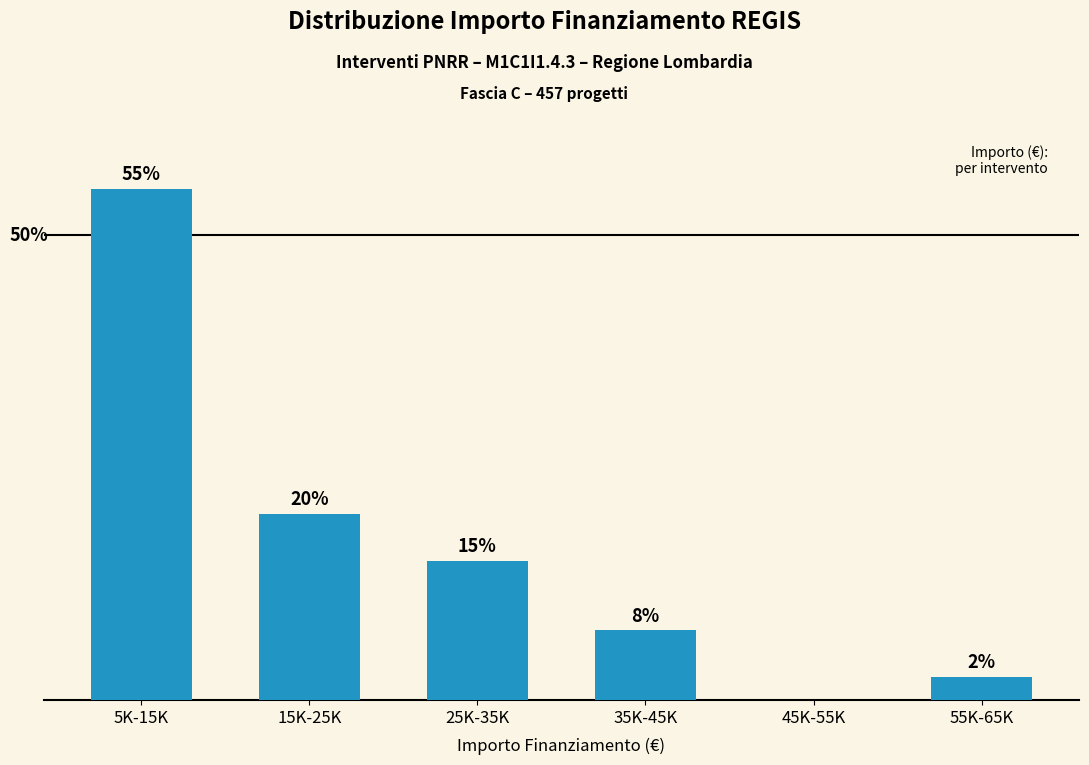

At which label does the data first exceed 15?

5K-15K